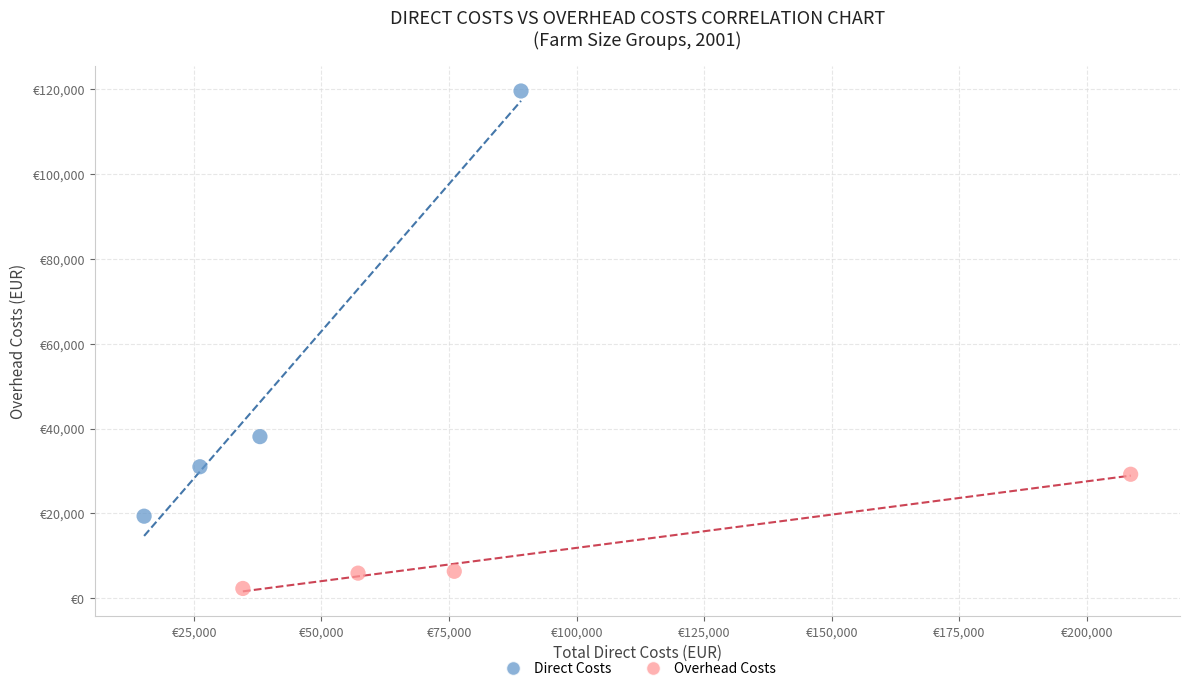

Which series reaches the minimum Y coordinate?

Overhead Costs